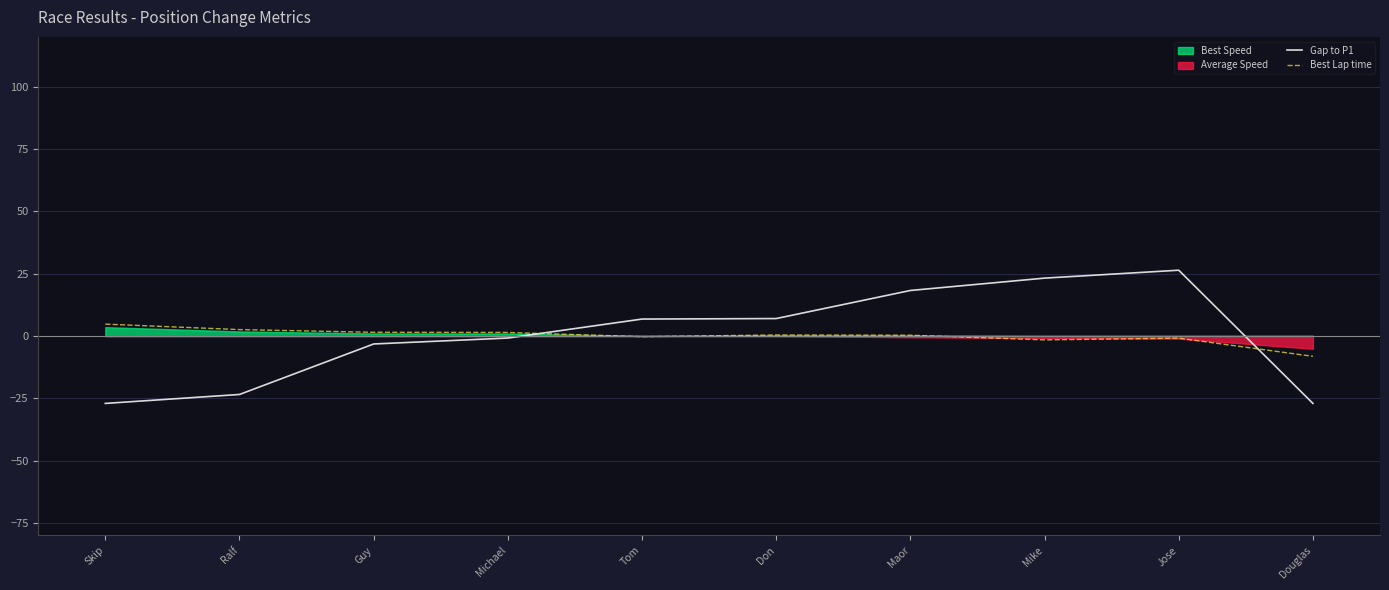

True or false: Gap to P1 has a value of 23.2 at Mike.

True